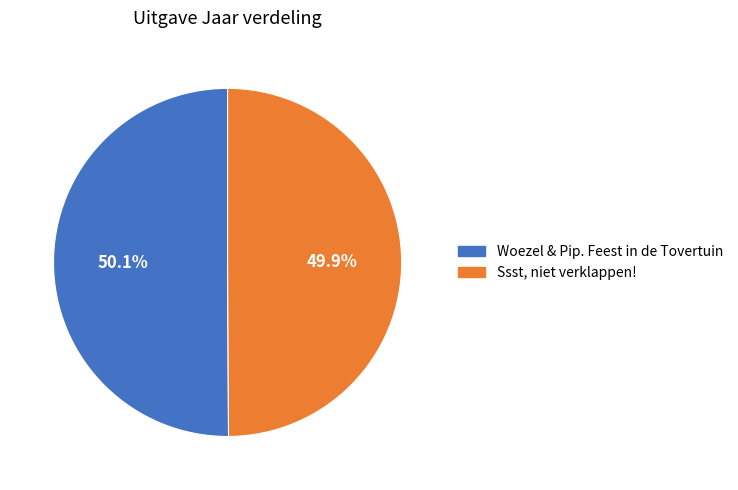

Combined, do Woezel & Pip. Feest in de Tovertuin and Ssst, niet verklappen! account for over 50%?

Yes